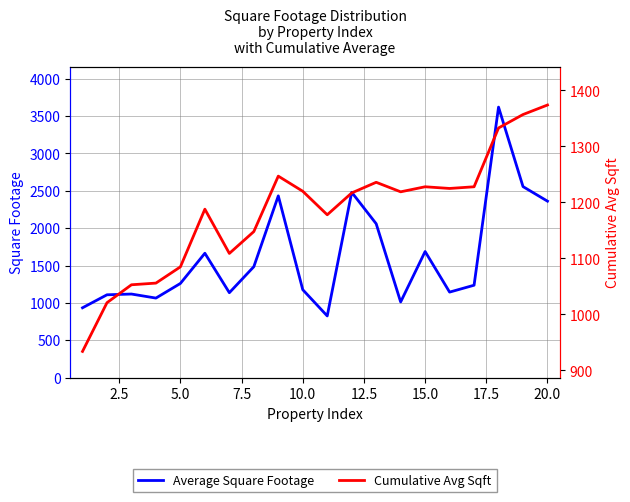

What is the maximum value shown in the chart?

3620